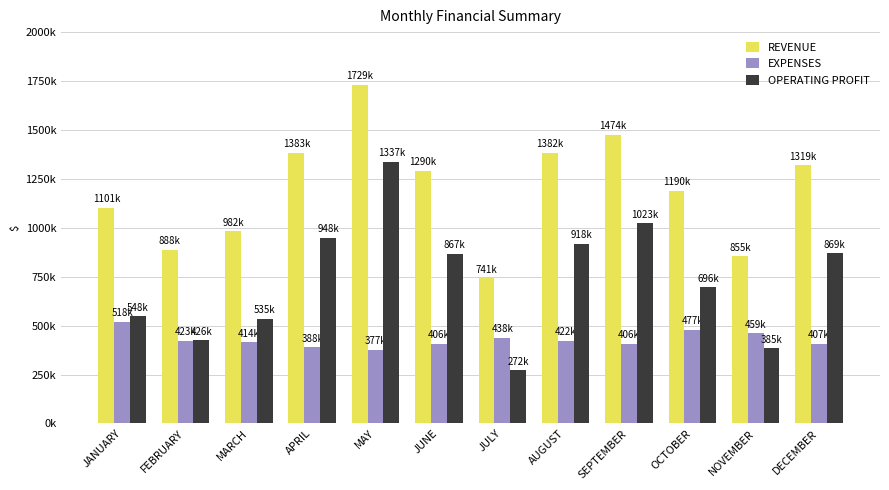

Does the chart contain stacked bars?

No